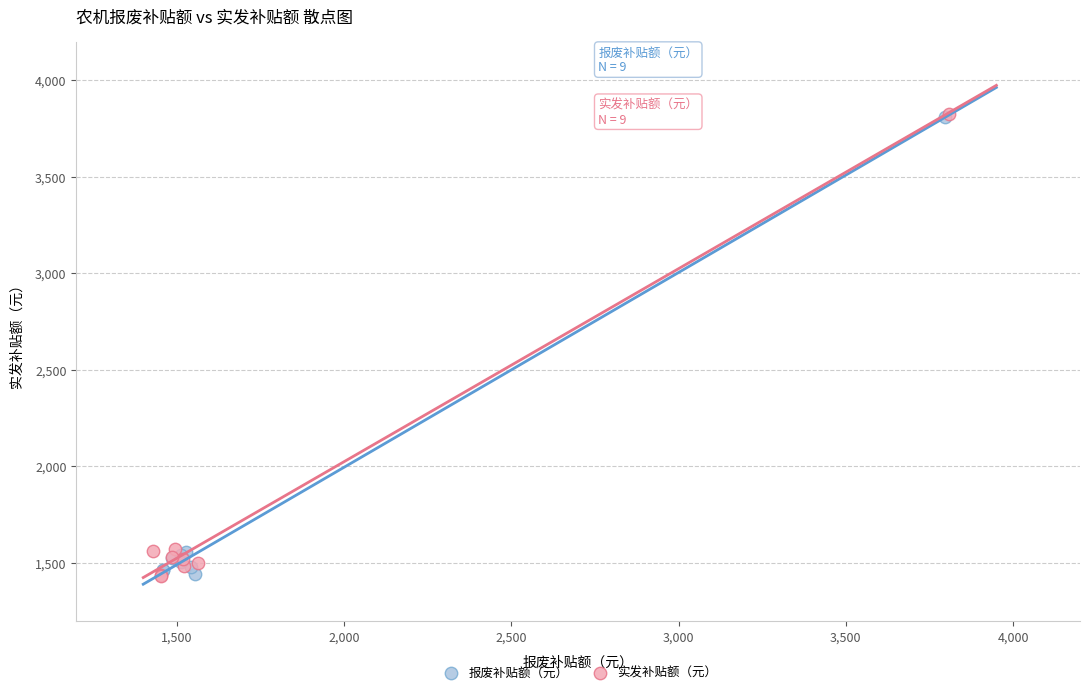

What are all the series names shown in the legend?

报废补贴额（元）, 实发补贴额（元）